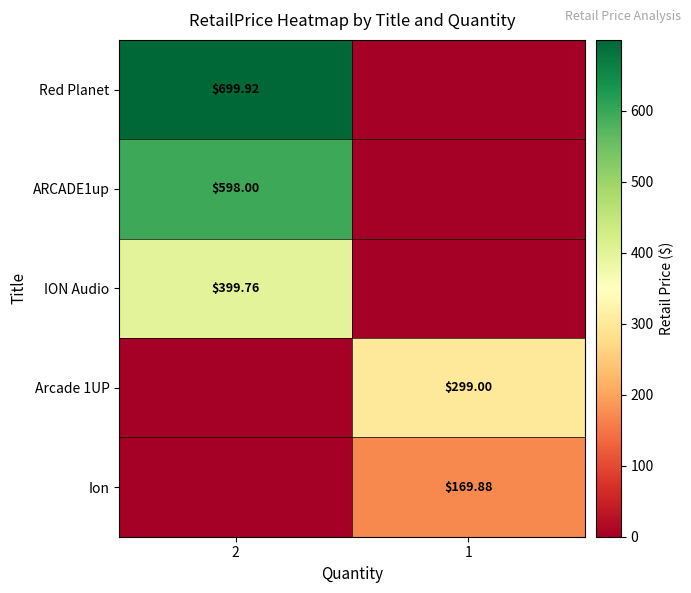

Rank the series at 1 from lowest to highest value.

Red Planet, ARCADE1up, ION Audio, Ion, Arcade 1UP